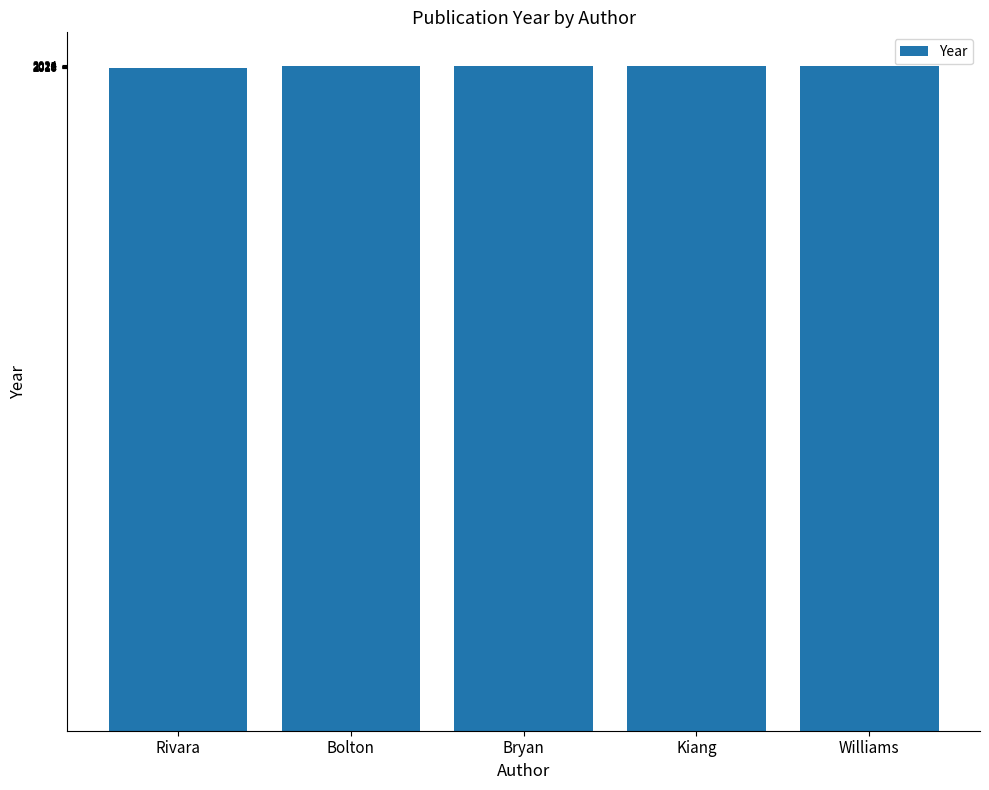

What is the label of the 4th bar from the left?

Kiang